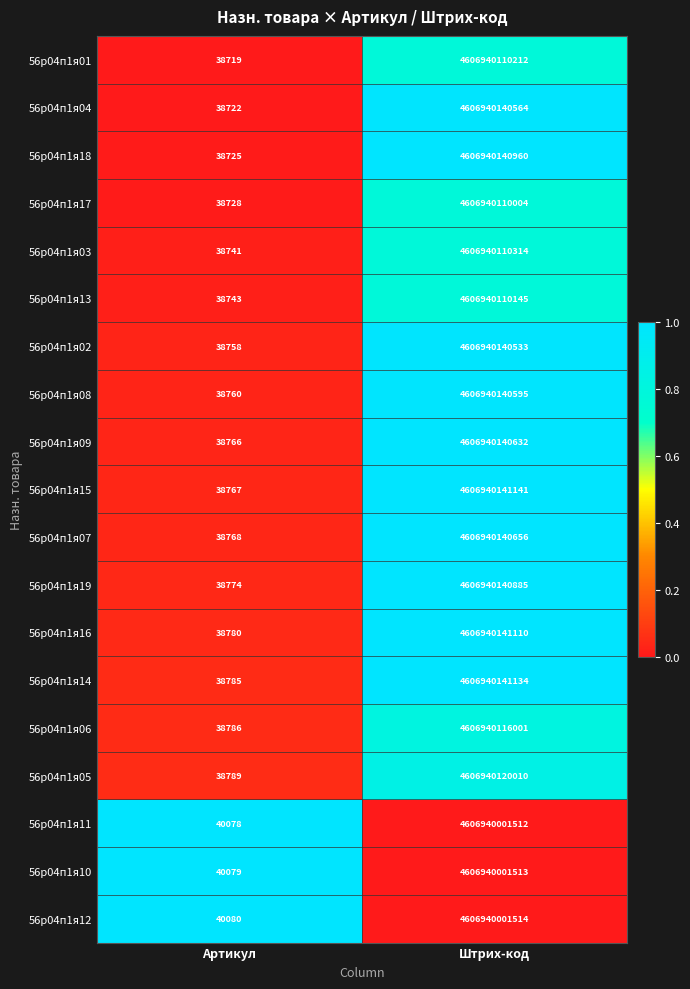

Which series has the largest total across all categories?

56р04п1я14